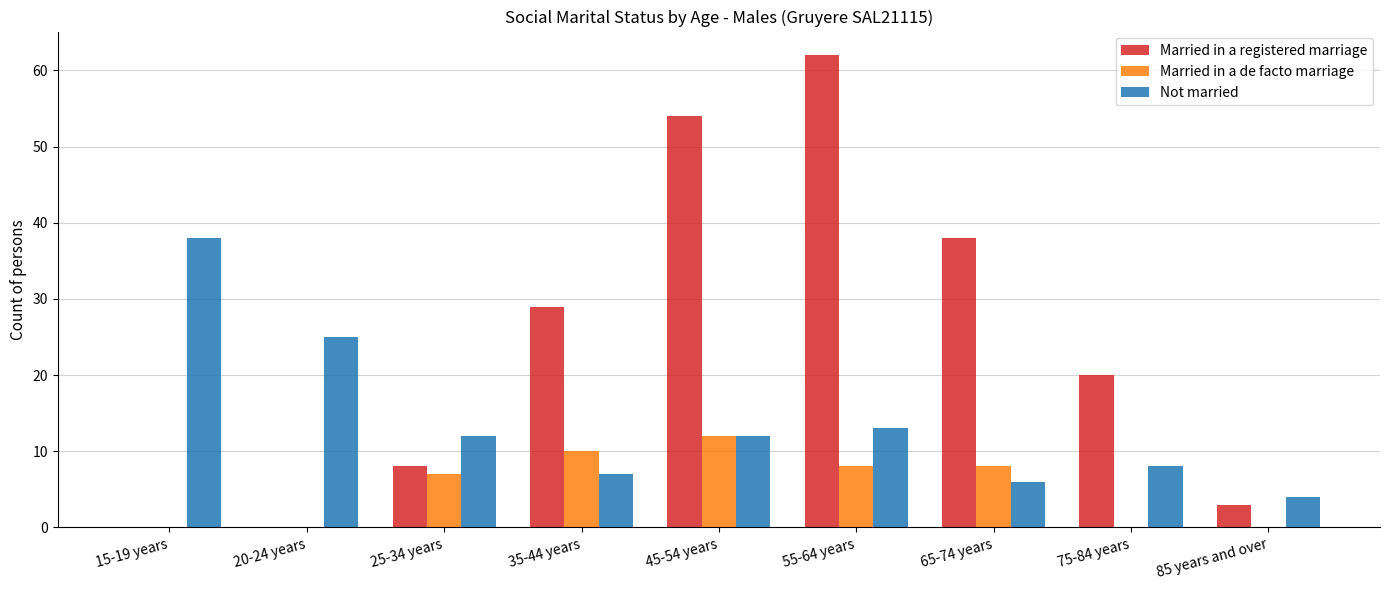

What is the maximum value for Married in a registered marriage?

62